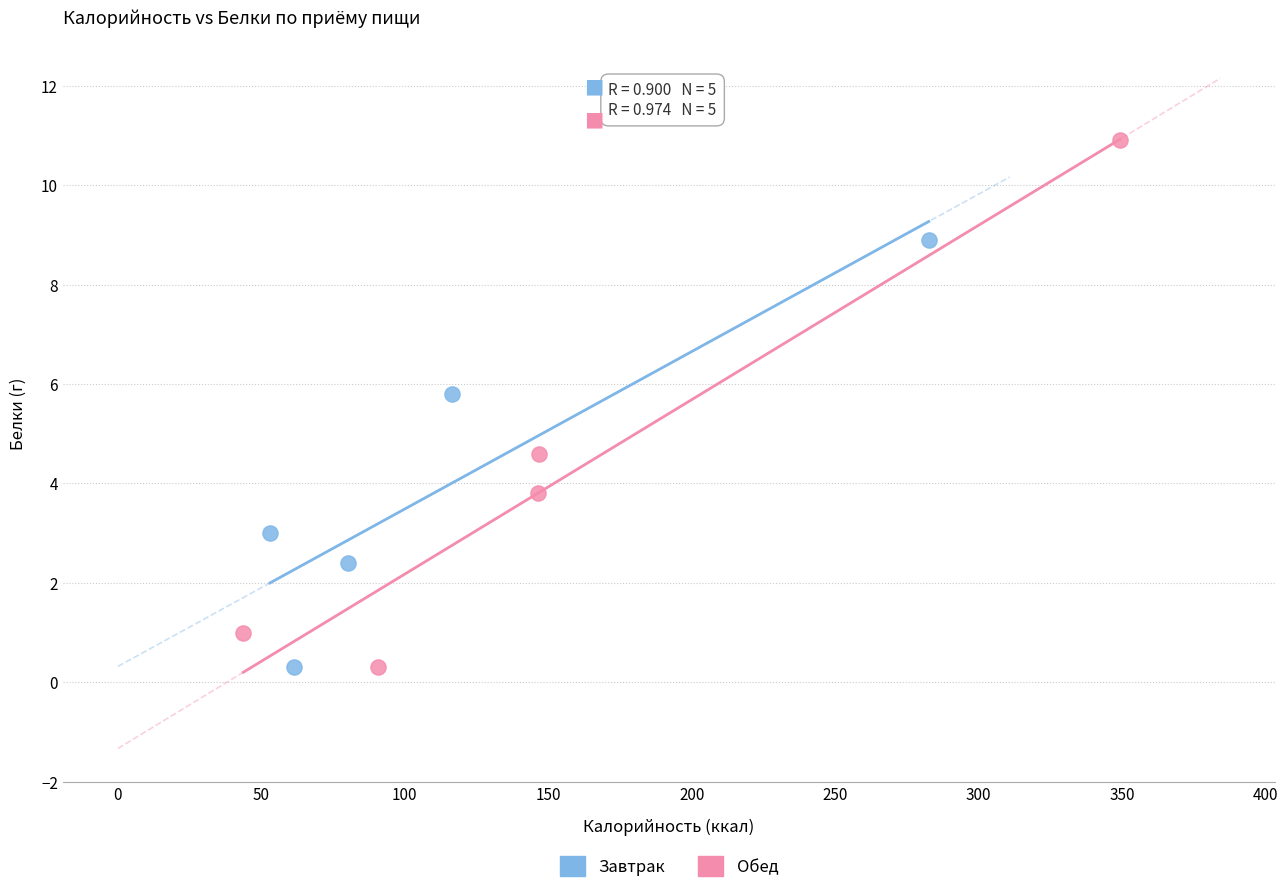

Which series has the largest Y range (max minus min)?

Обед